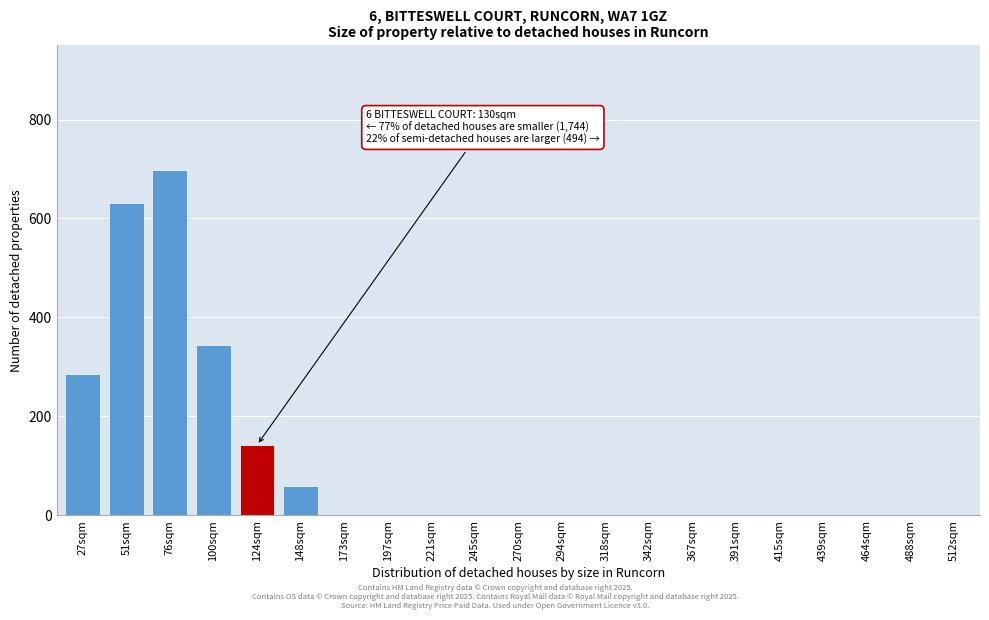

Reading left to right, list all the values displayed in this chart.

27sqm=286	51sqm=631	76sqm=697	100sqm=344	124sqm=142	148sqm=60	173sqm=0	197sqm=0	221sqm=0	245sqm=0	270sqm=0	294sqm=0	318sqm=0	342sqm=0	367sqm=0	391sqm=0	415sqm=0	439sqm=0	464sqm=0	488sqm=0	512sqm=0